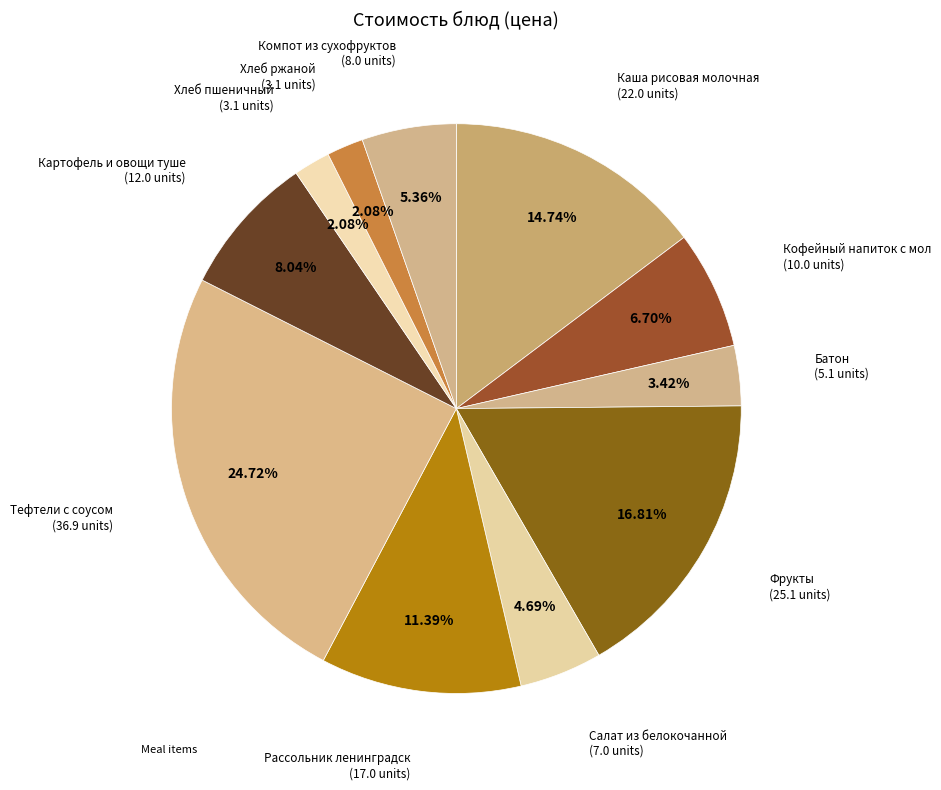

What is the smallest slice in the pie chart?

Хлеб пшеничный